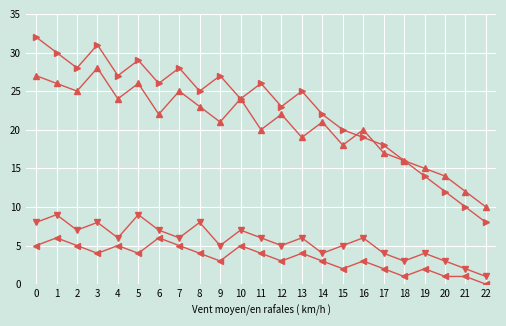

Which label corresponds to the smallest value in the chart?

22